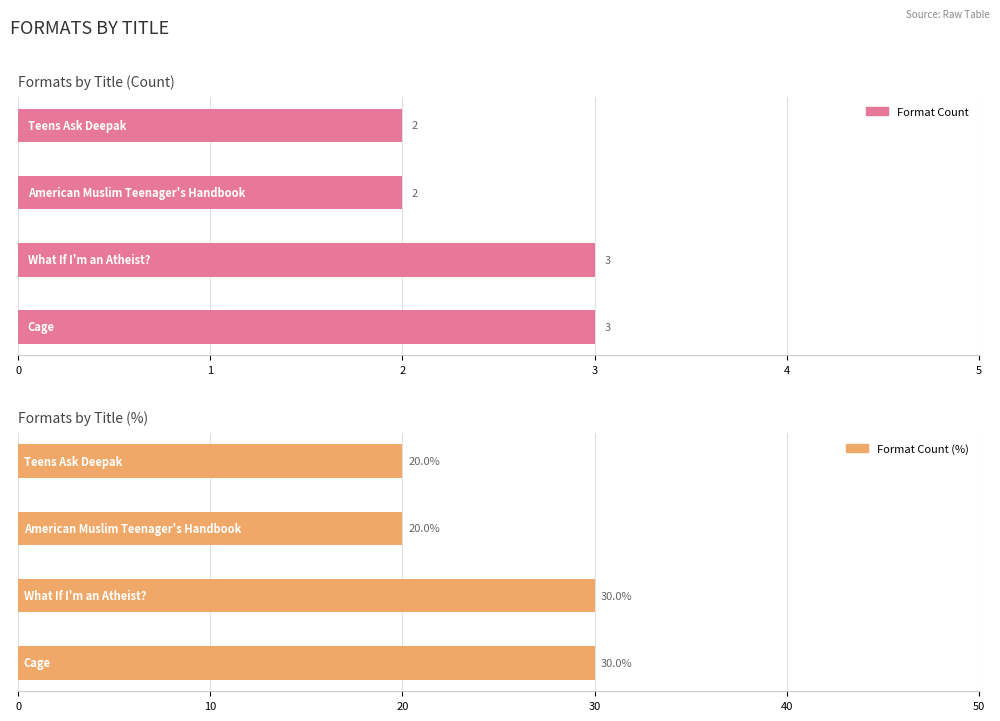

What is the sum of all Format Count (%) values?

100